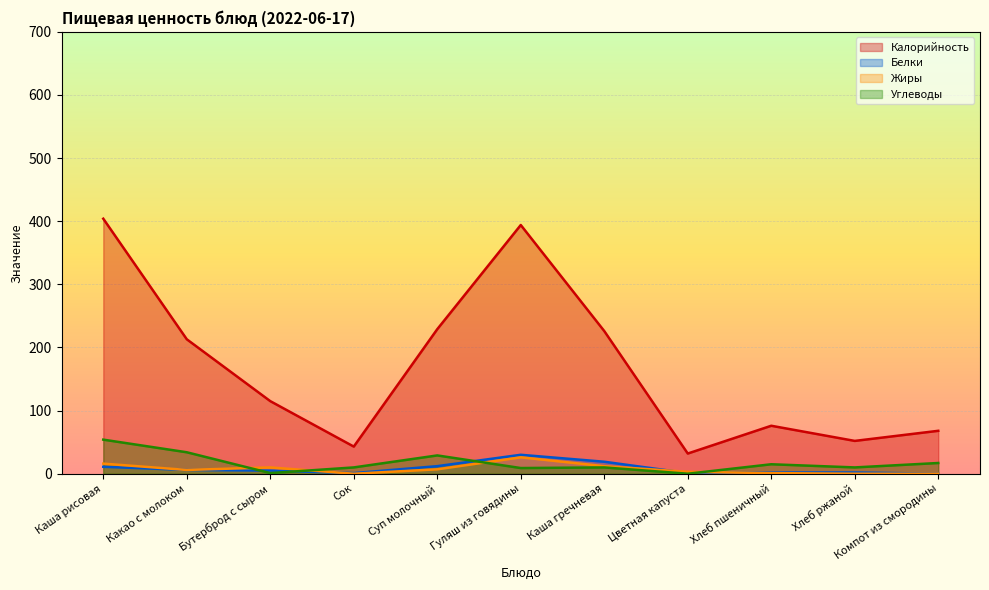

True or false: Углеводы and Калорийность cross at least once.

False